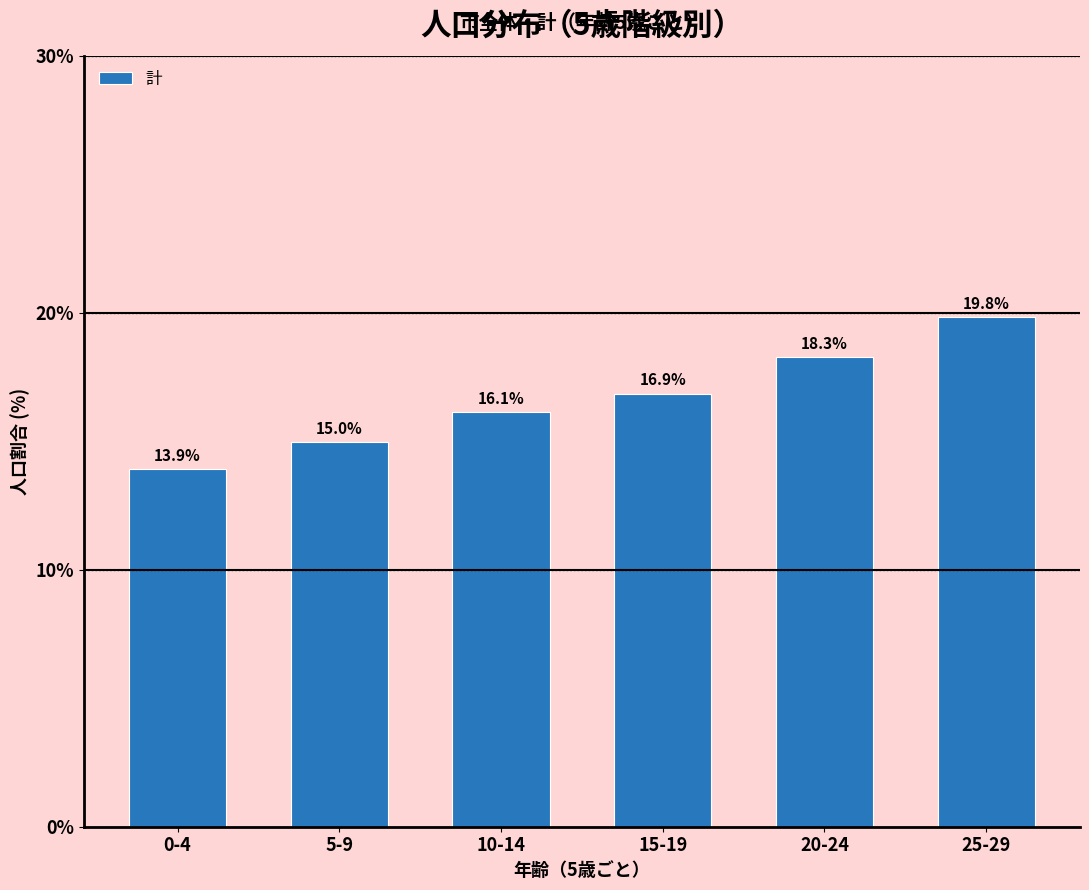

Reading left to right, what are all the values shown in this chart?

0-4=13.9	5-9=15.0	10-14=16.1	15-19=16.9	20-24=18.3	25-29=19.8